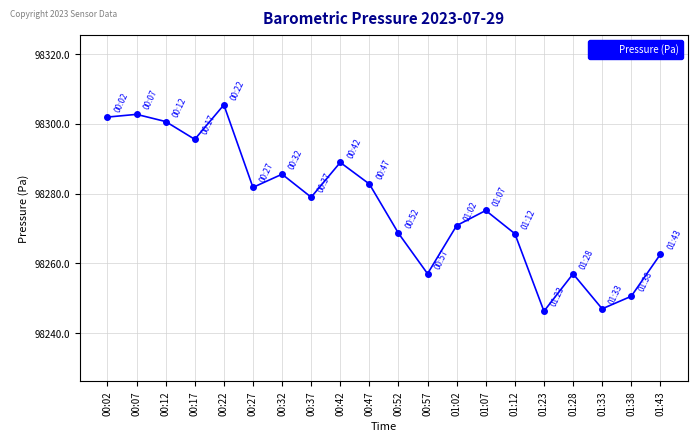

What is the difference between the second highest and minimum values?

56.4